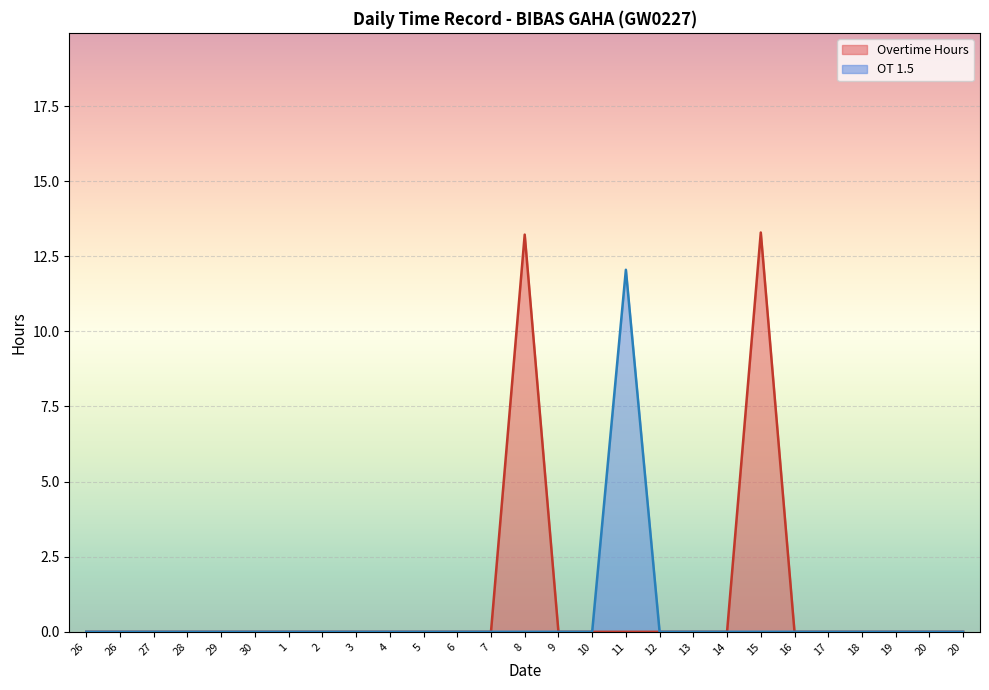

What are all the series names shown in the legend?

Overtime Hours, OT 1.5